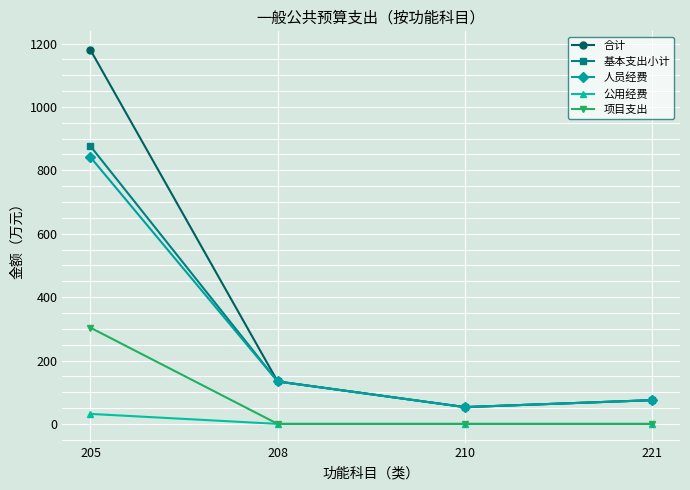

The value of 人员经费 at 221 is 28.3. True or false?

False